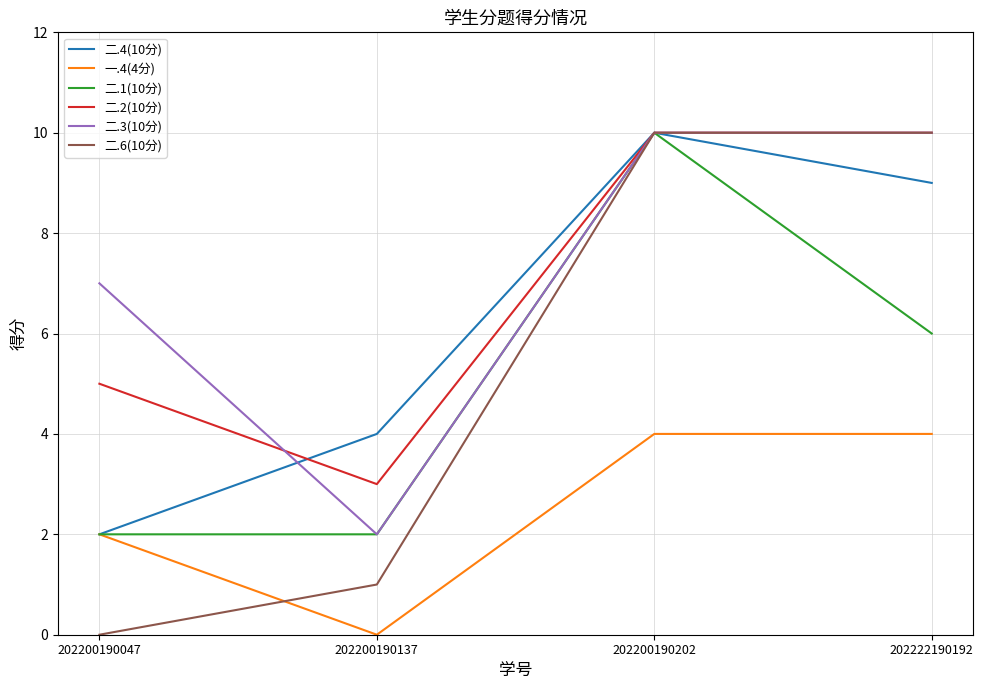

What is the average value of the 二.4(10分) series?

6